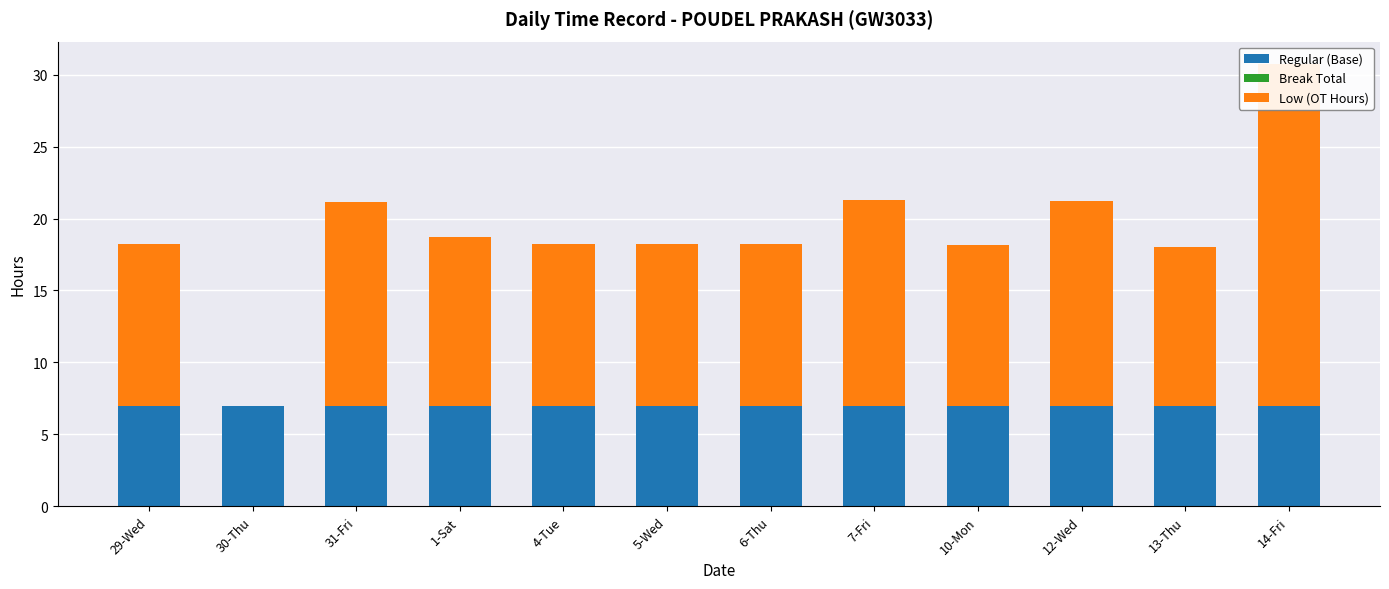

Which series has the widest spread of values?

Low (OT Hours)